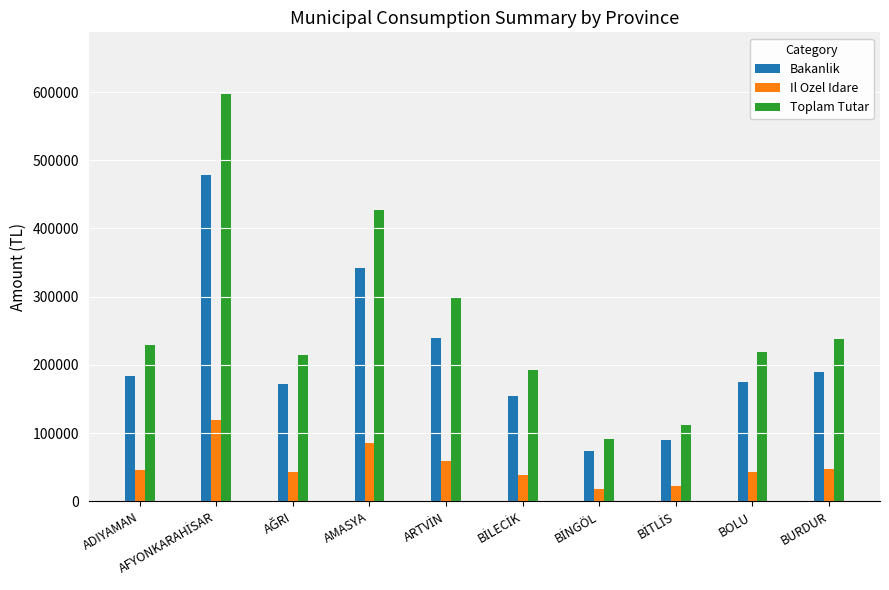

The value of Il Ozel Idare at ADIYAMAN is 73895.6. True or false?

False